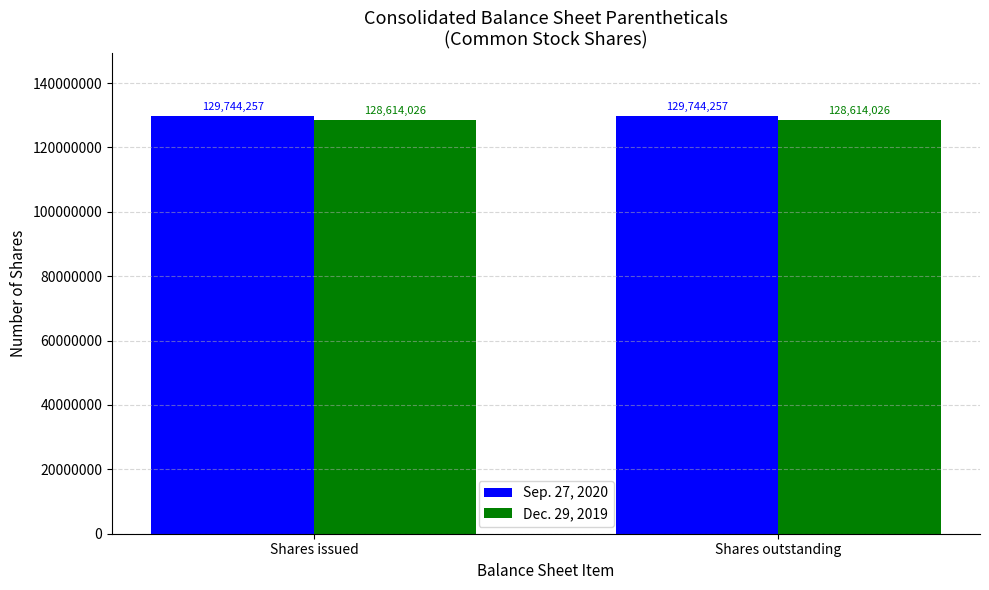

Reading right to left, extract all data points from this chart.

Sep. 27, 2020: Shares outstanding=129744257	Shares issued=129744257
Dec. 29, 2019: Shares outstanding=128614026	Shares issued=128614026